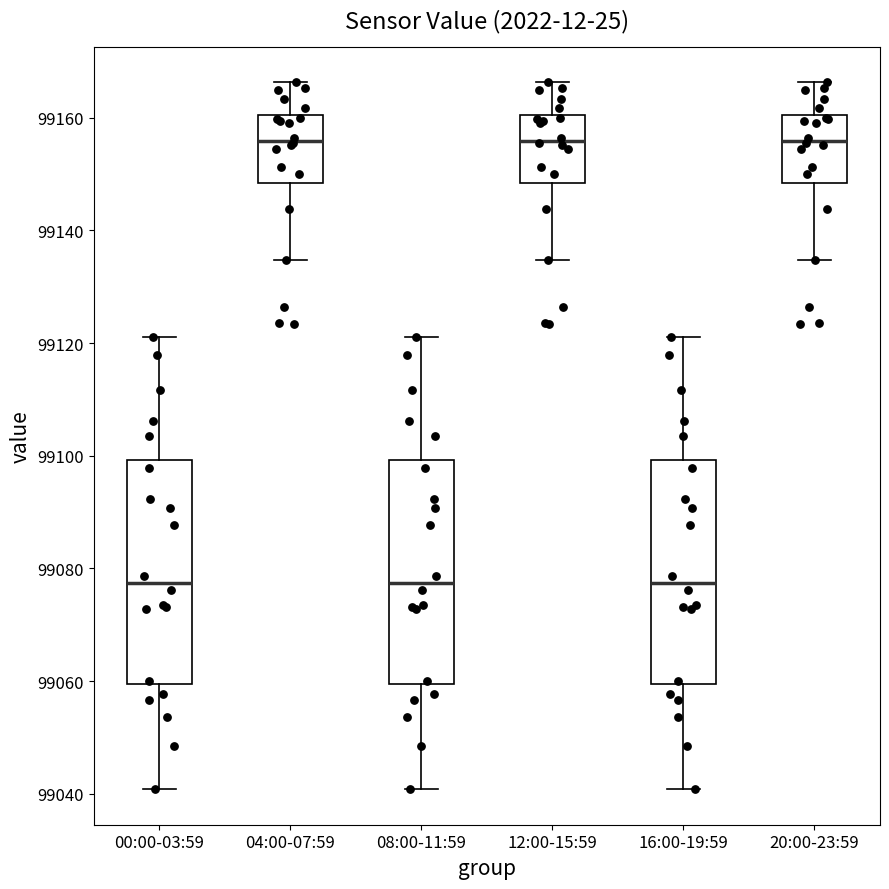

Where is the lower edge of the box for 08:00-11:59 on the y-axis? The values are not printed on the chart, so give them approximately, as read against the axis.

99060